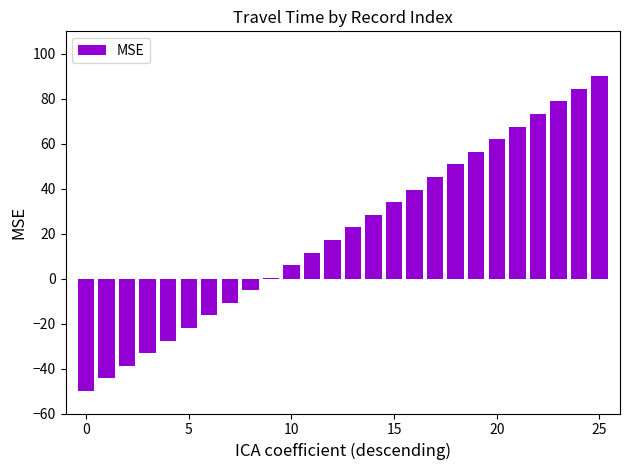

What is the average value?

20.0